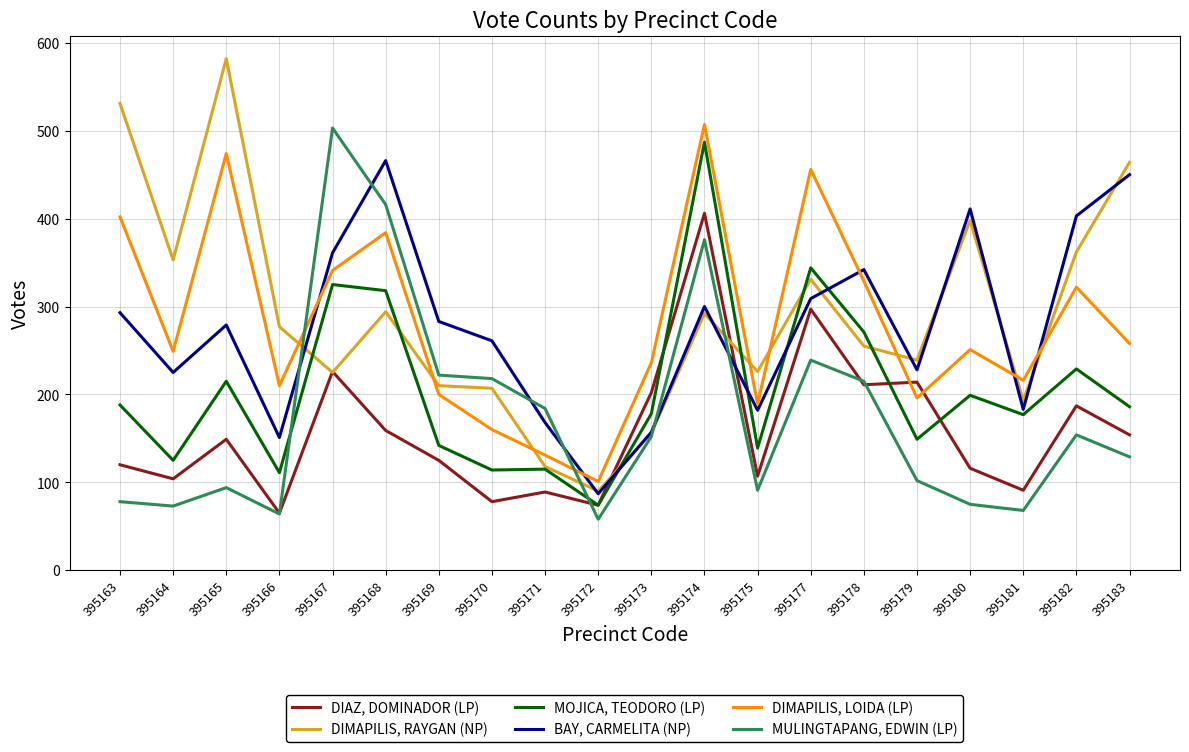

At which category does MOJICA, TEODORO (LP) reach its first local peak?

395165